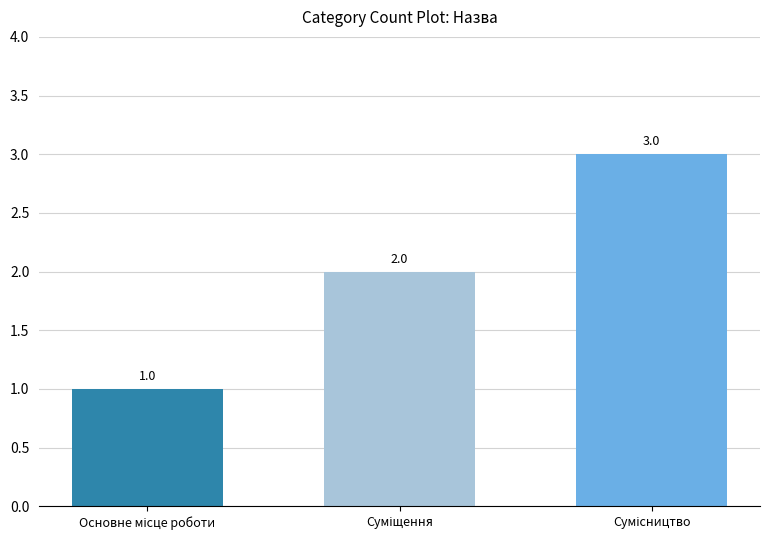

How many values are between 1 and 3?

3